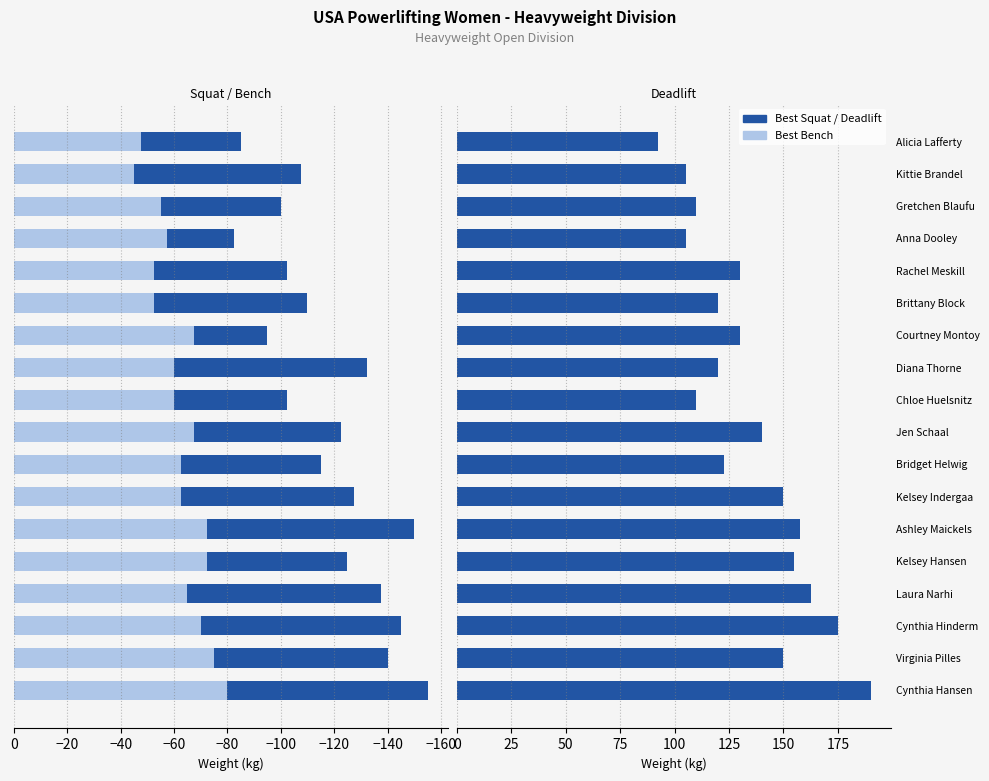

At how many categories does at least one series exceed -20?

18